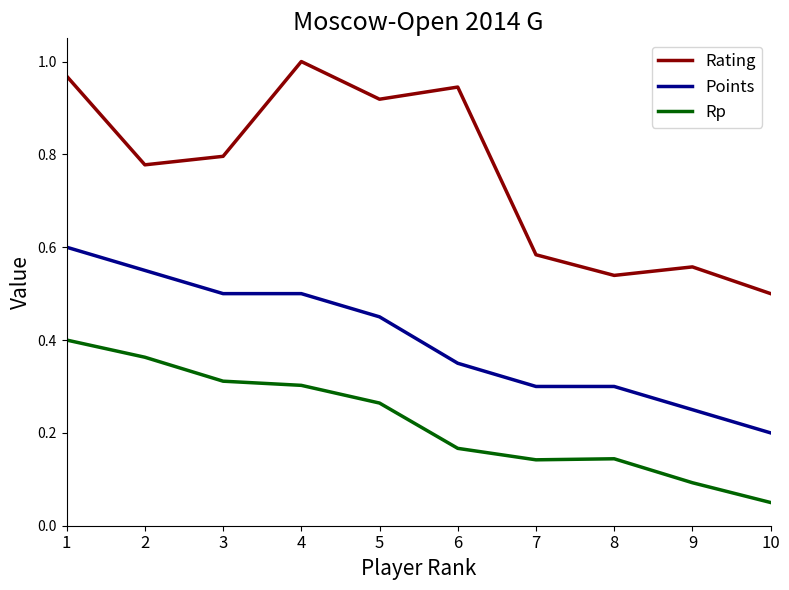

True or false: Rp and Rating intersect in this chart.

False